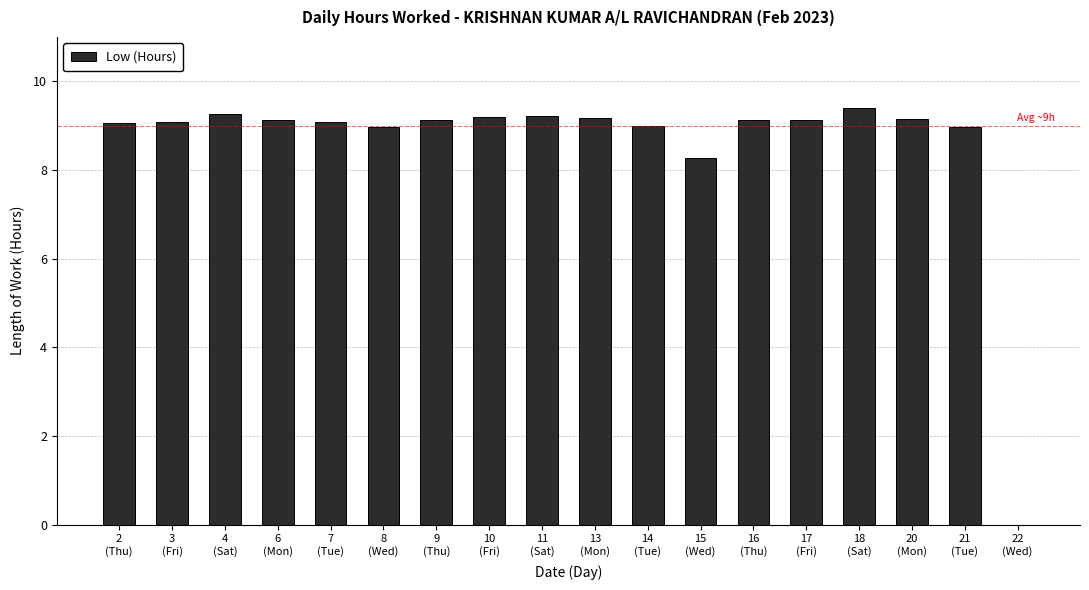

What is the sum of all values?

154.3